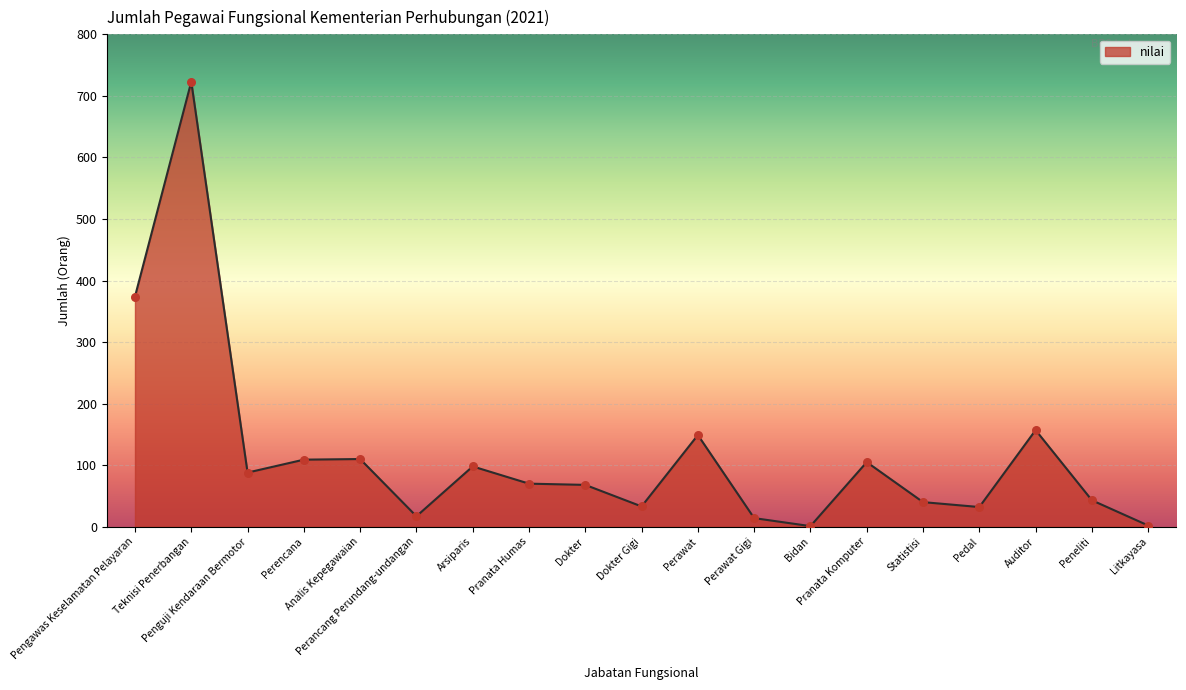

What is the ratio of the value at Arsiparis to the value at Teknisi Penerbangan?

0.1